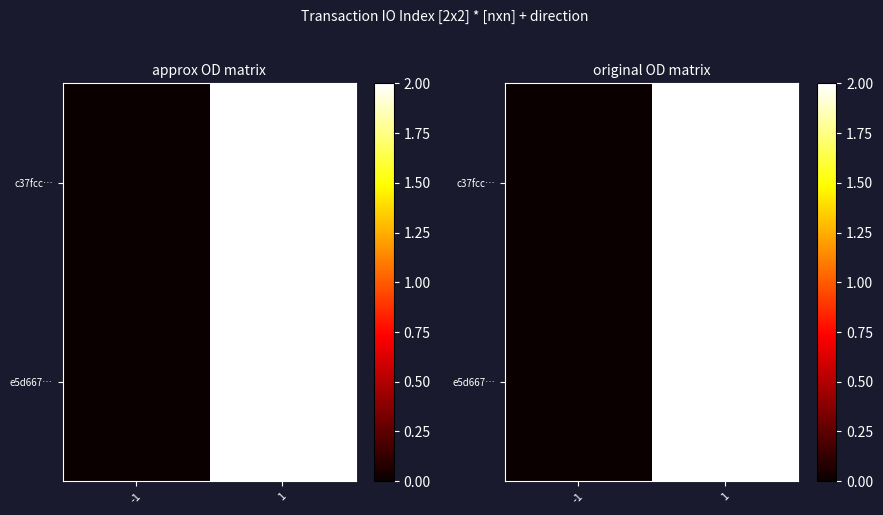

At which category is the sum across all series the highest?

1